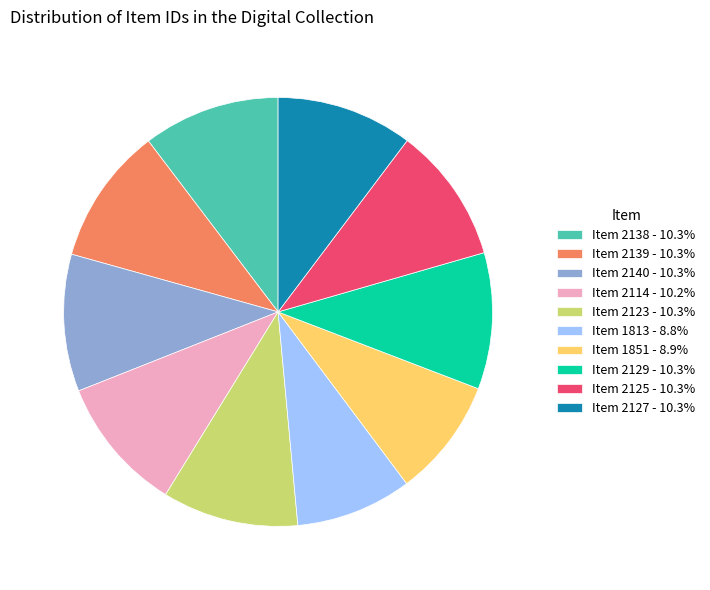

Does Item 2129 - 10.3% represent more than half of the total?

No